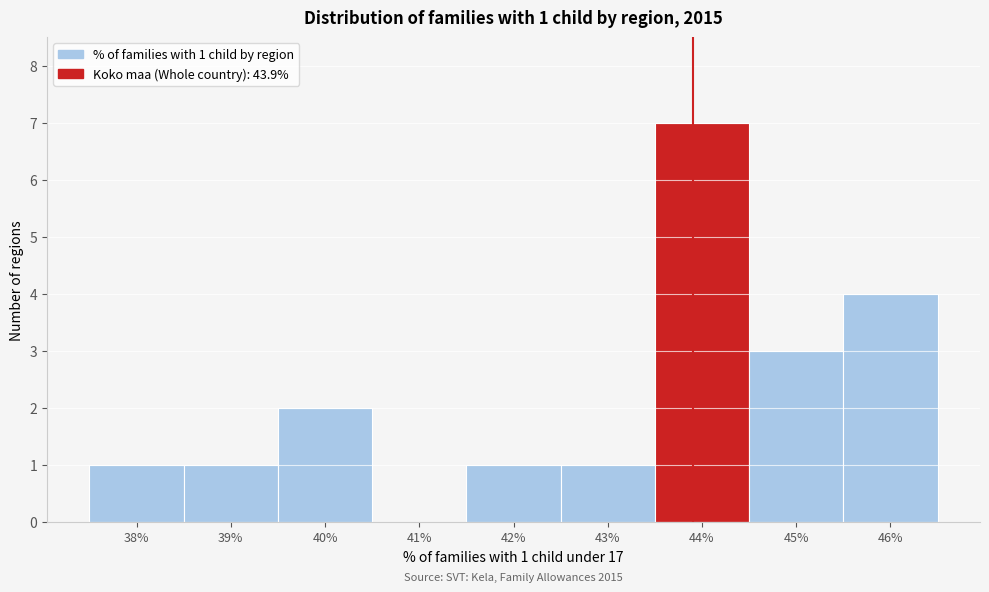

Over which range of the x-axis is the bar tallest?

43.5 to 44.5